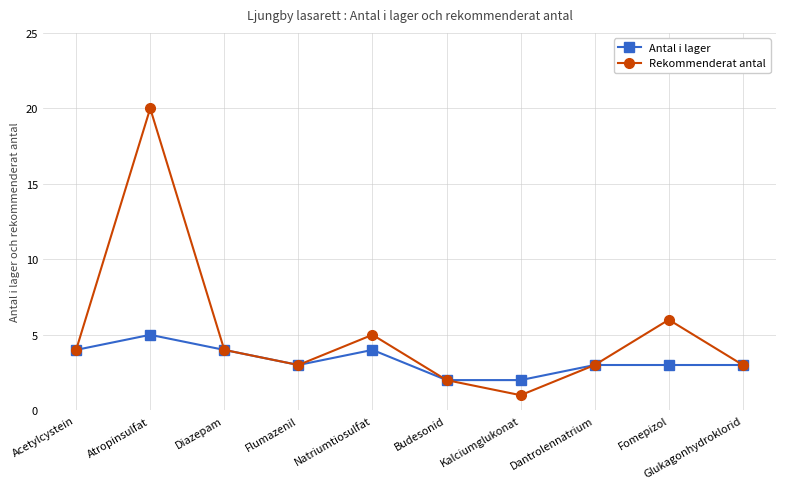

How many Antal i lager values are between 3 and 4?

7